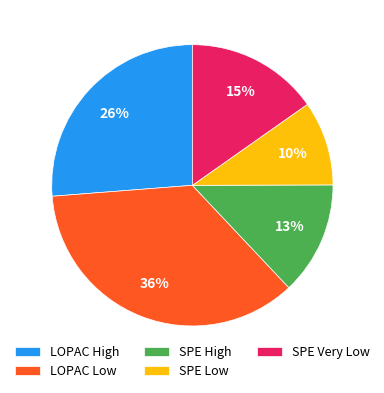

Rank the categories by value from highest to lowest.

LOPAC Low, LOPAC High, SPE Very Low, SPE High, SPE Low